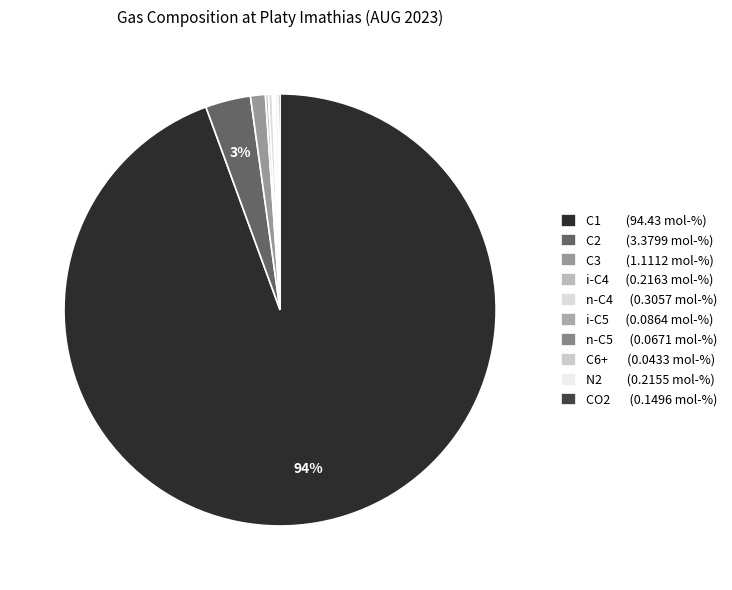

Which category has the biggest portion of the pie?

C1